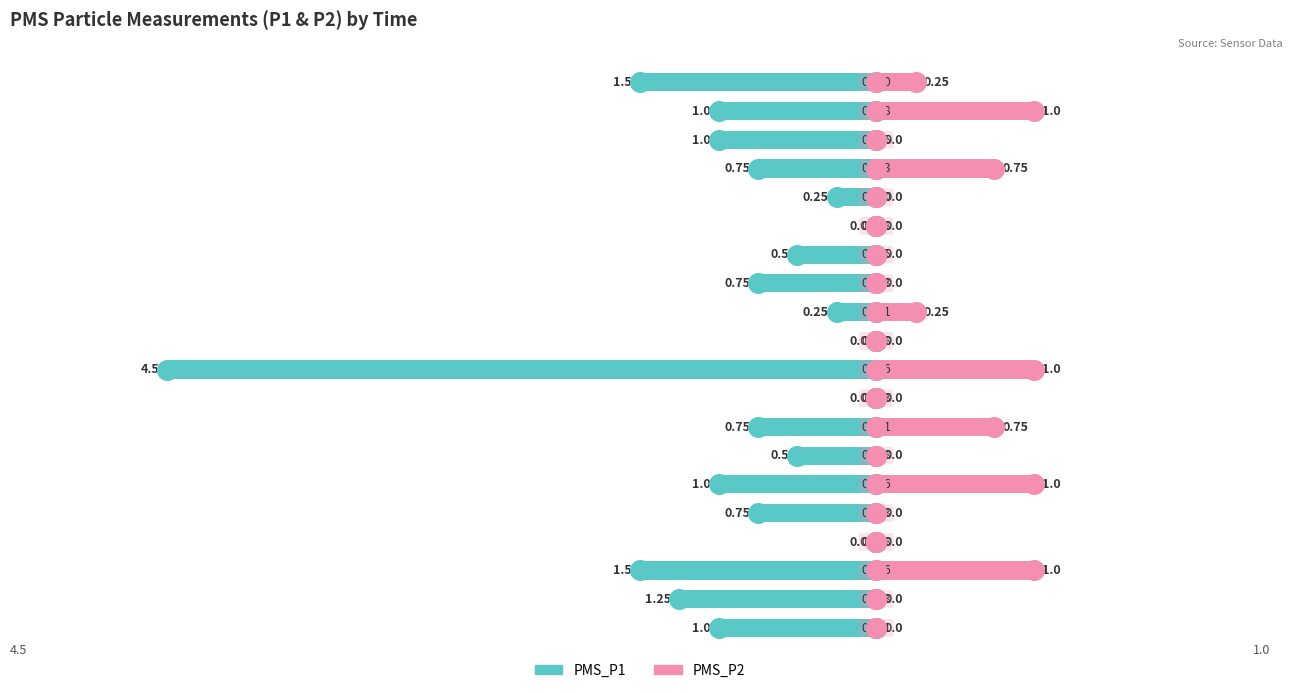

Which series has the widest spread of Y values?

PMS_P1